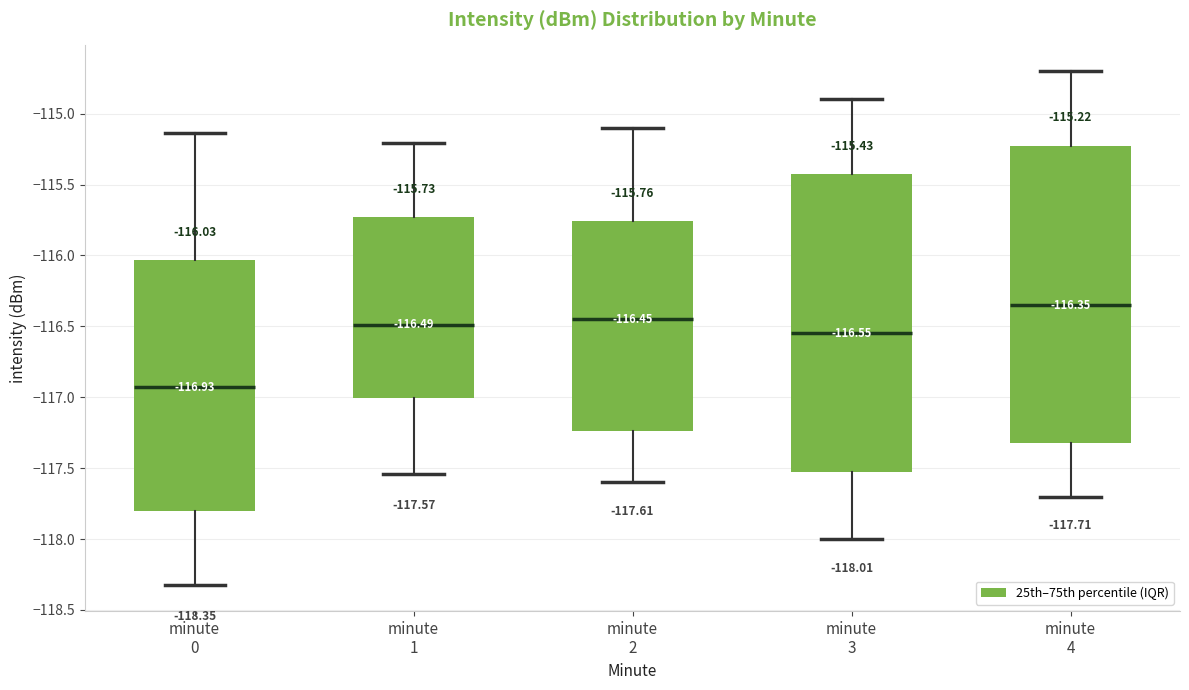

Which box's median line is the highest?

minute 4